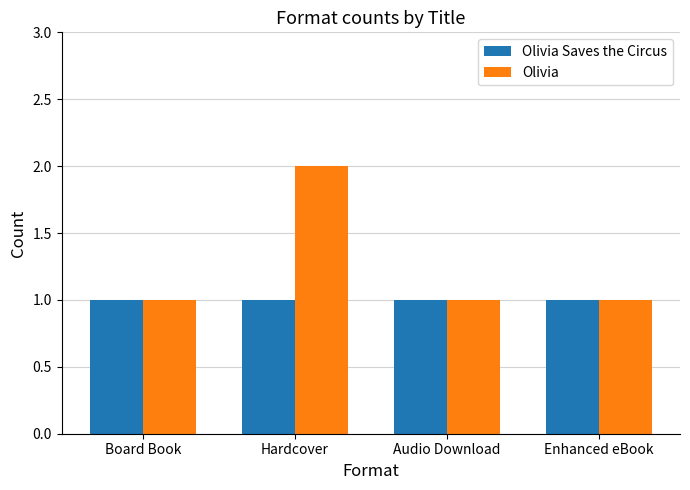

What is the label of the 4th bar from the left?

Enhanced eBook